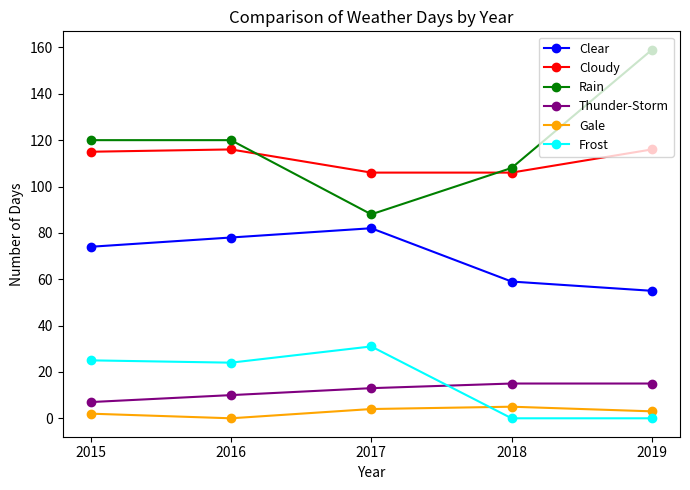

At which label does Frost reach its peak?

2017